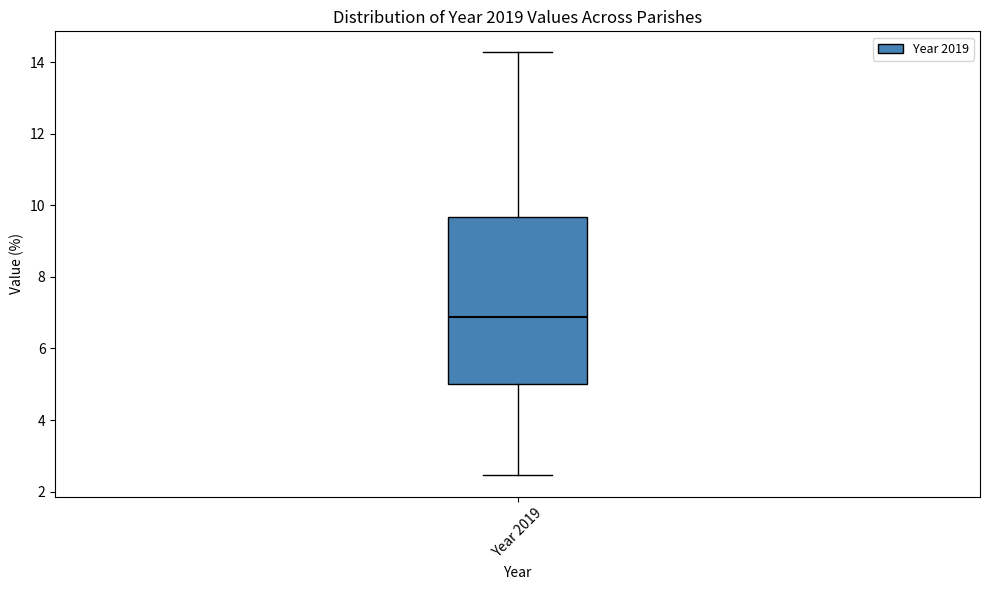

Transcribe this box plot: give where the median line is, the range the box spans, and where the two whiskers end, as read against the y-axis. The values are not printed on the chart, so give them approximately, as read against the axis.

median 6.8, box 5.0 to 9.6, whiskers 2.4 to 14.2